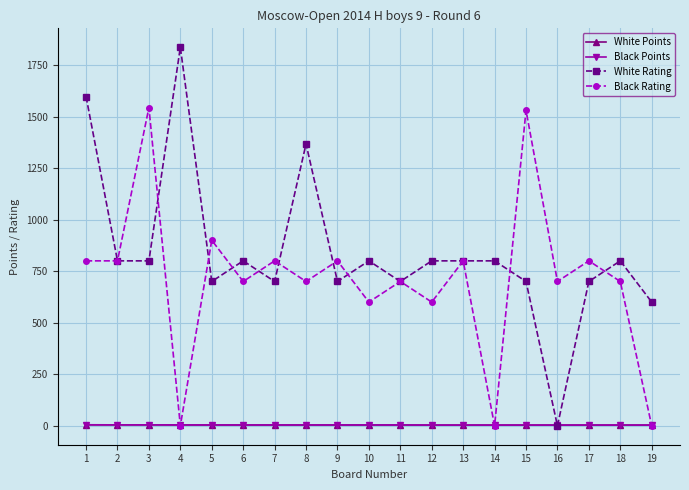

What are all the series names shown in the legend?

White Points, Black Points, White Rating, Black Rating